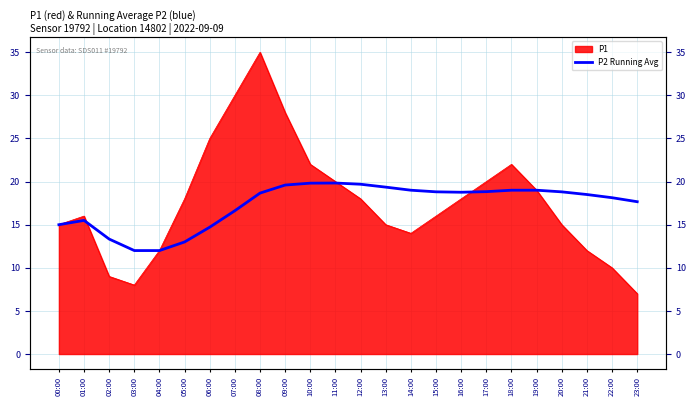

Is it true that the value at 17:00 is 18.8?

True